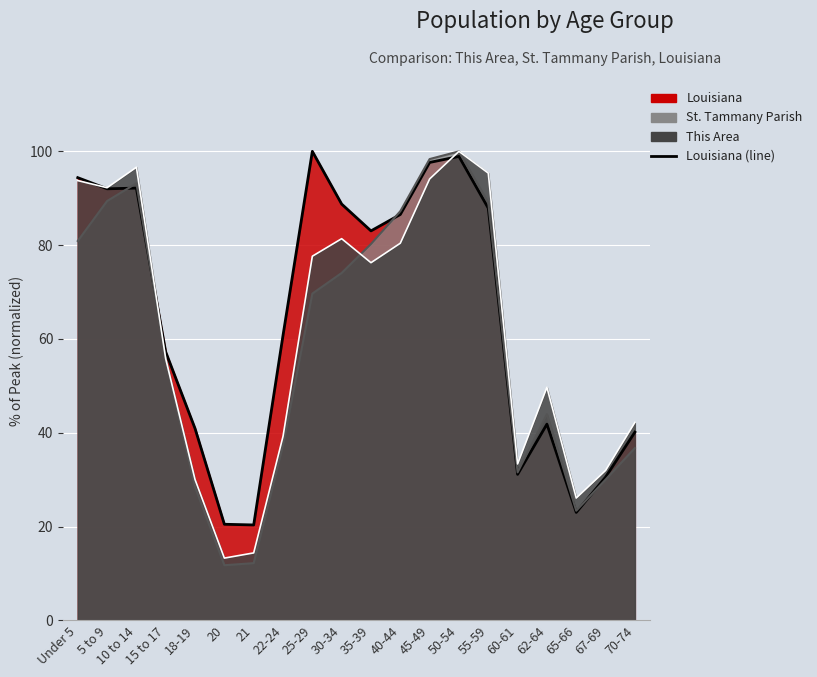

What is the average value of the This Area (line) series?

61.2